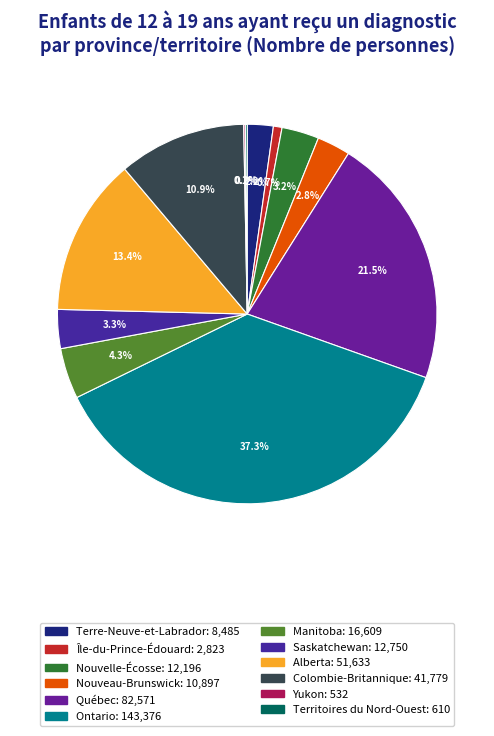

Do Terre-Neuve-et-Labrador and Yukon together represent more than half of the pie?

No